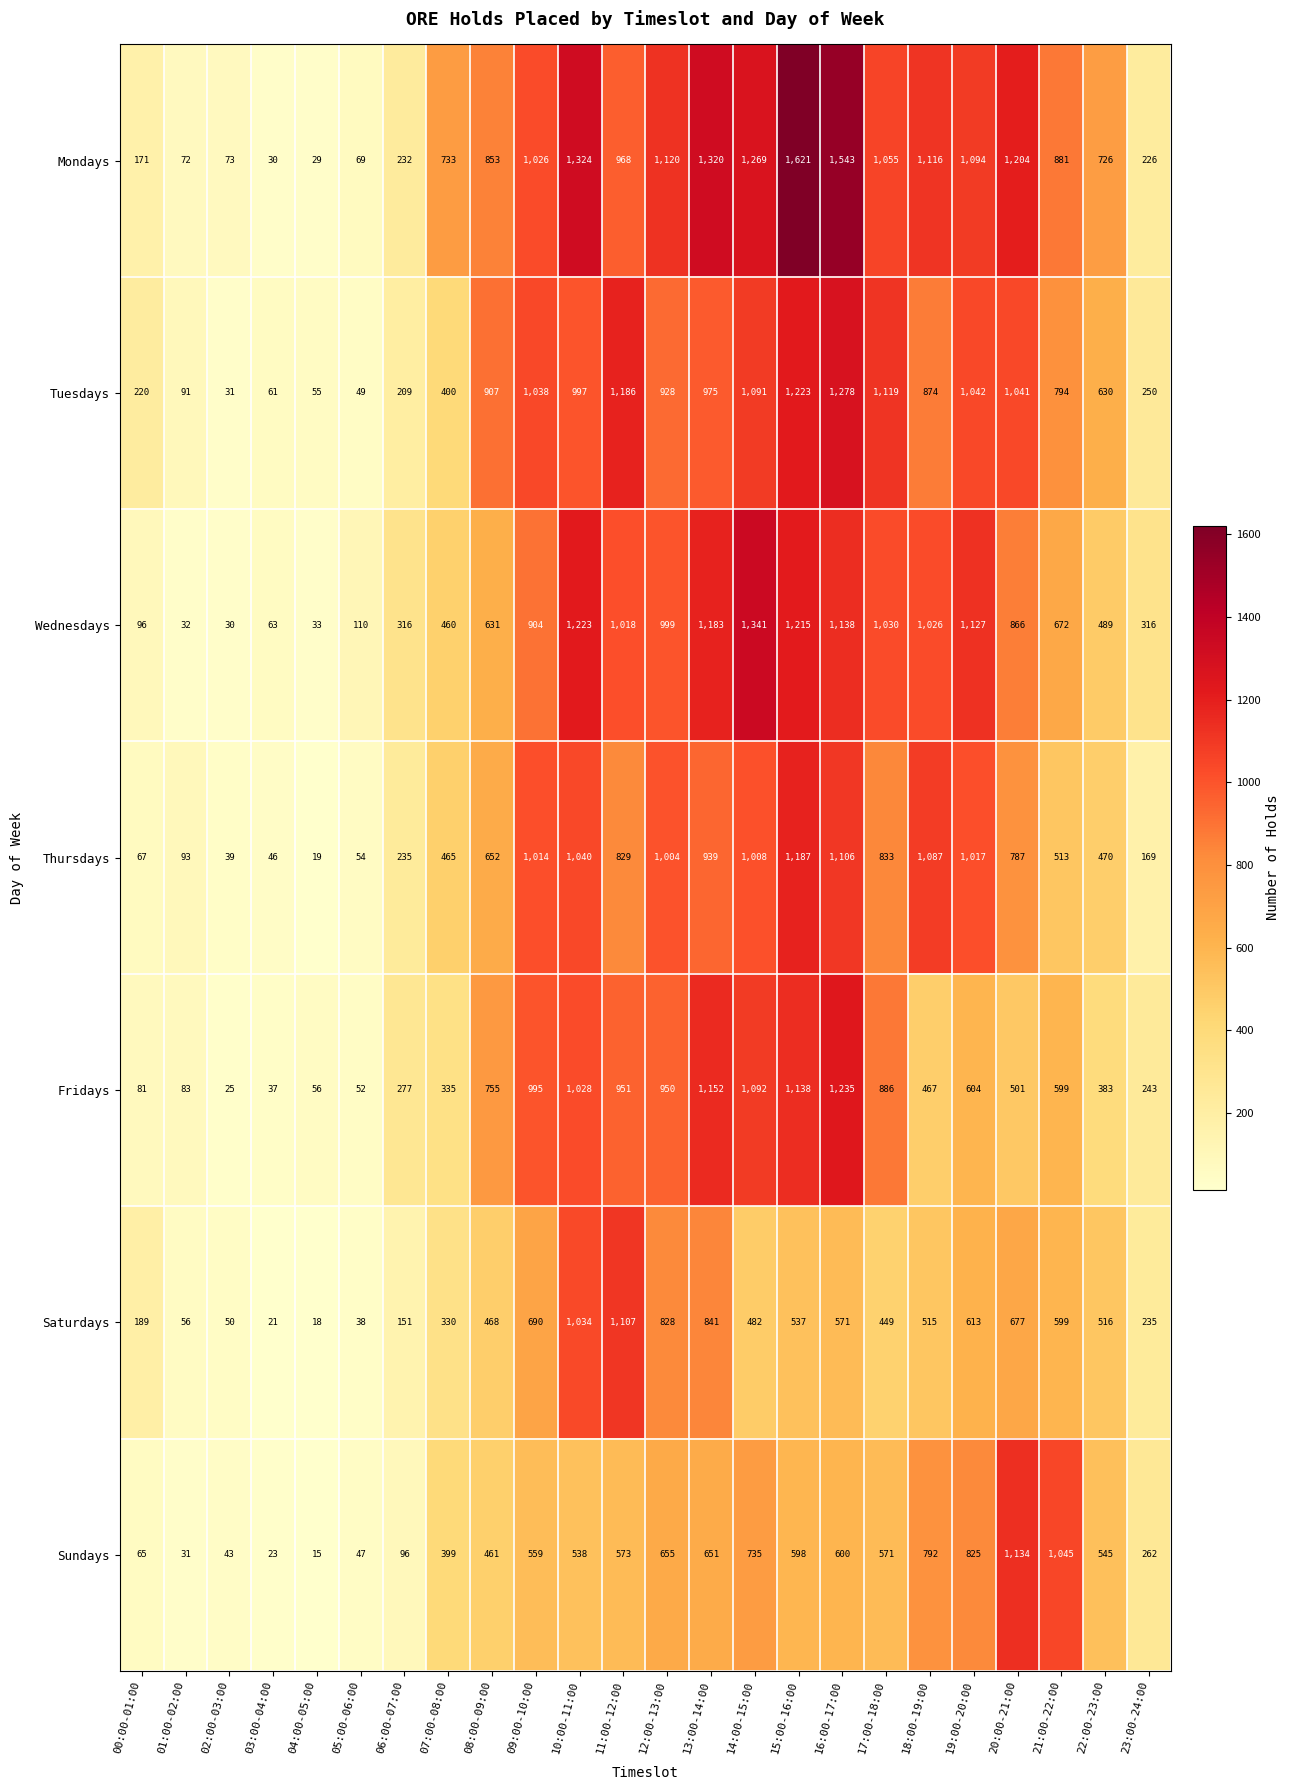

List the series in order of their peak value, highest first.

Mondays, Wednesdays, Tuesdays, Fridays, Thursdays, Sundays, Saturdays